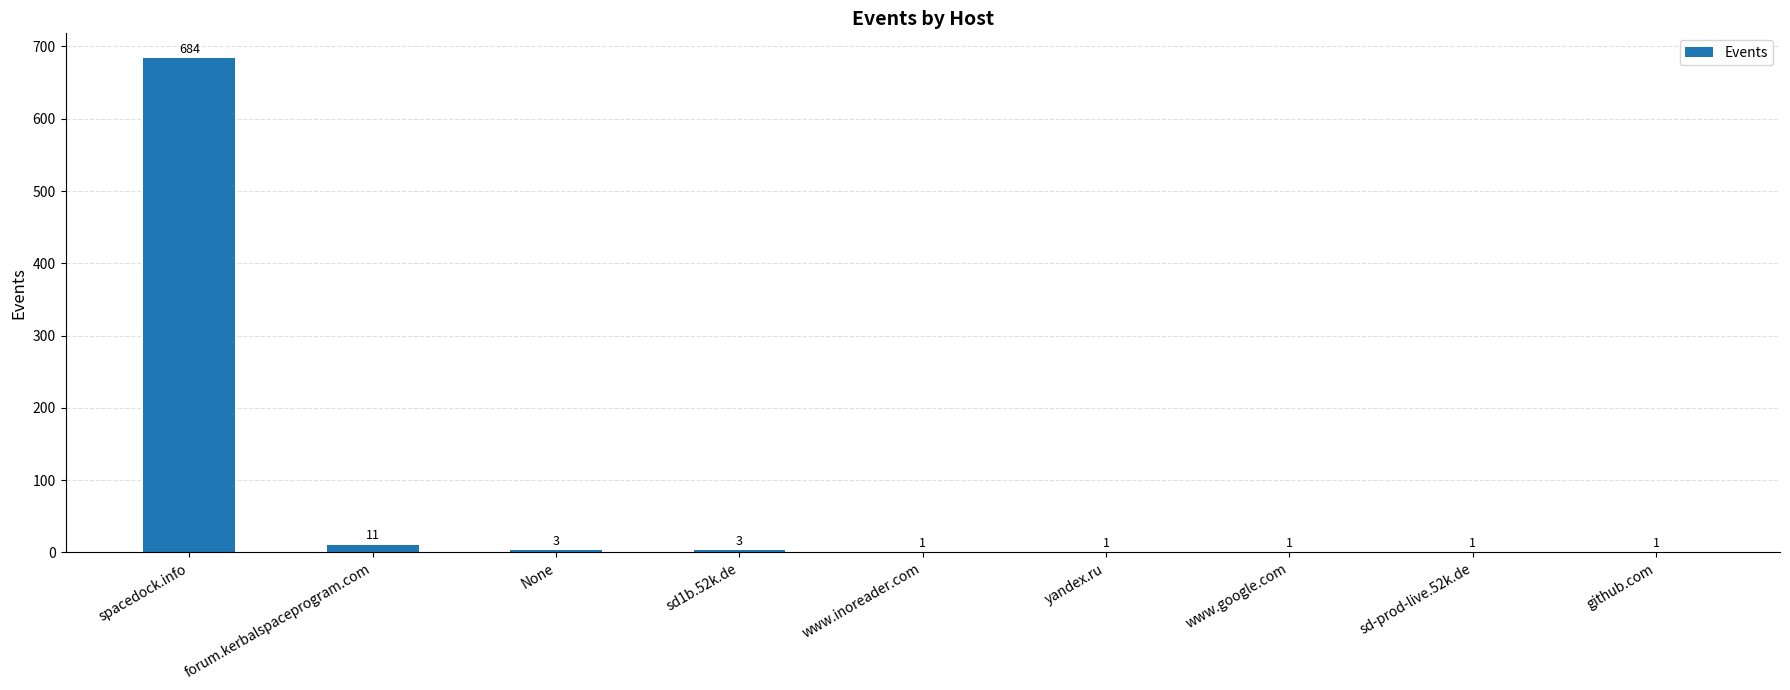

What value does the data have at None?

3